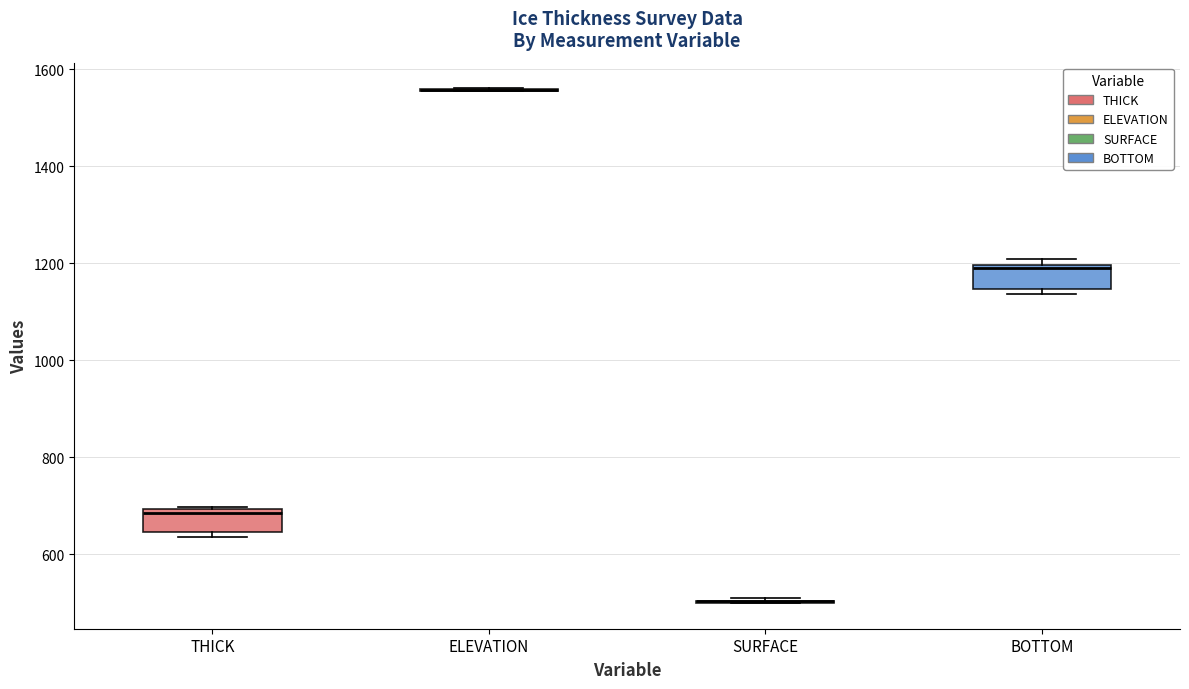

Reading left to right, read every box against the y-axis: the position of its median line, the range the box covers, and the ends of its whiskers. The values are not printed on the chart, so give them approximately, as read against the axis.

THICK: median 680, box 640 to 700, whiskers 640 (just below the box's lower edge) to 700
ELEVATION: box collapsed to a line at 1560, whiskers 1560 to 1560
SURFACE: box collapsed to a line at 500, whiskers 500 to 500
BOTTOM: median 1200 (just below the box's upper edge), box 1140 to 1200, whiskers 1140 (just below the box's lower edge) to 1200 (just above the box's upper edge)